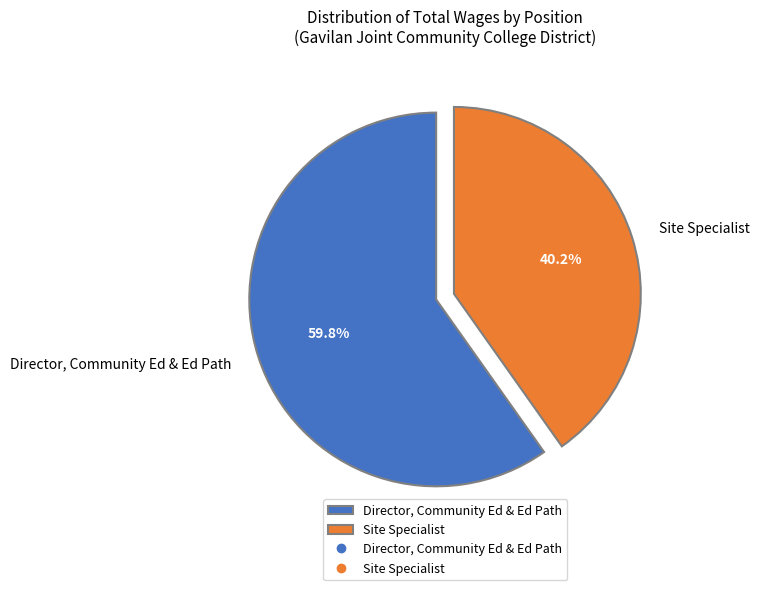

Which category has the smallest portion of the pie?

Site Specialist